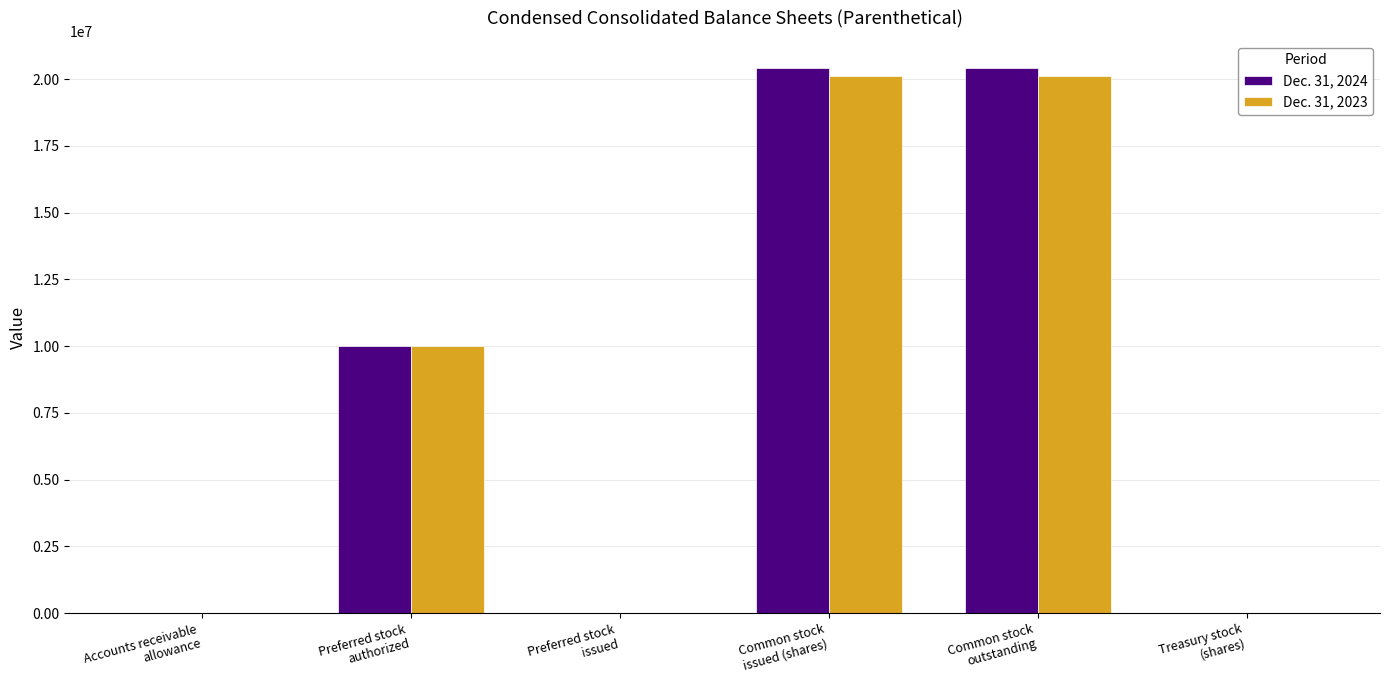

The value of Dec. 31, 2023 at Preferred stock
authorized is 10000000. True or false?

True